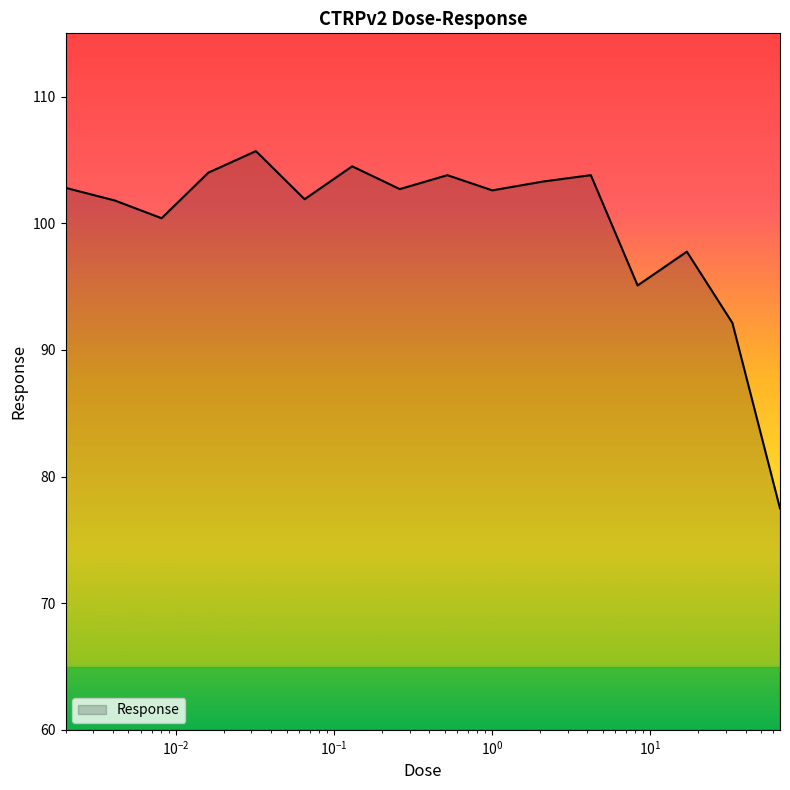

Does the chart display data point markers on the line(s)?

No